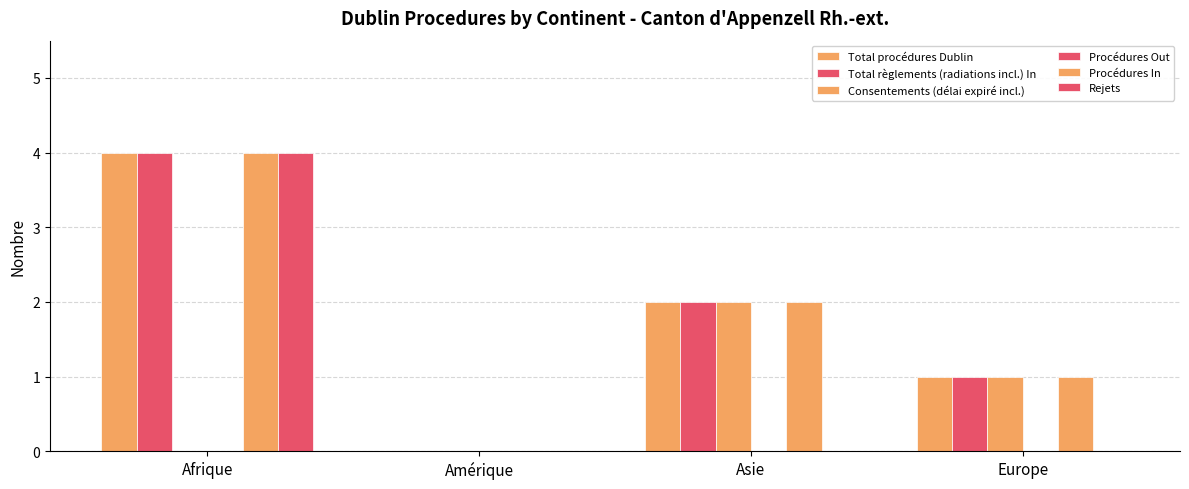

Is it true that Consentements (délai expiré incl.) equals 3 at Asie?

False